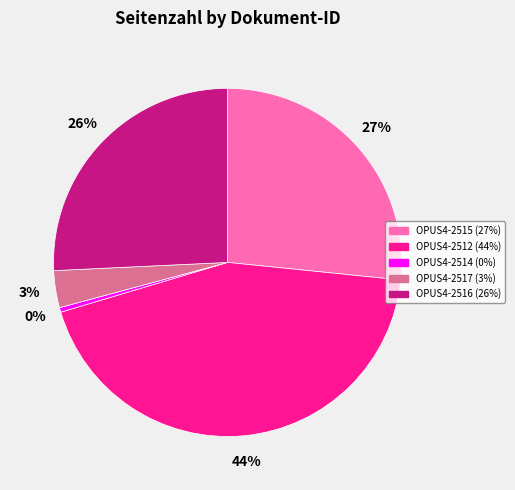

To the nearest percent, what is the average slice percentage?

20%